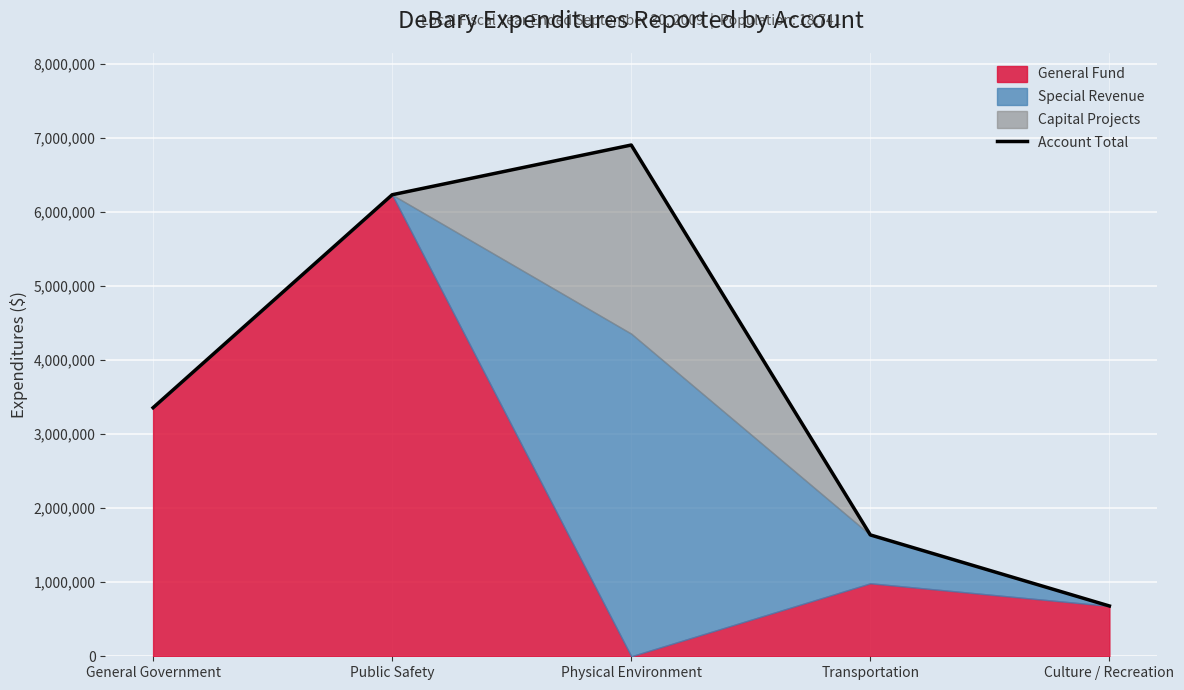

What is the greatest value displayed?

6905761